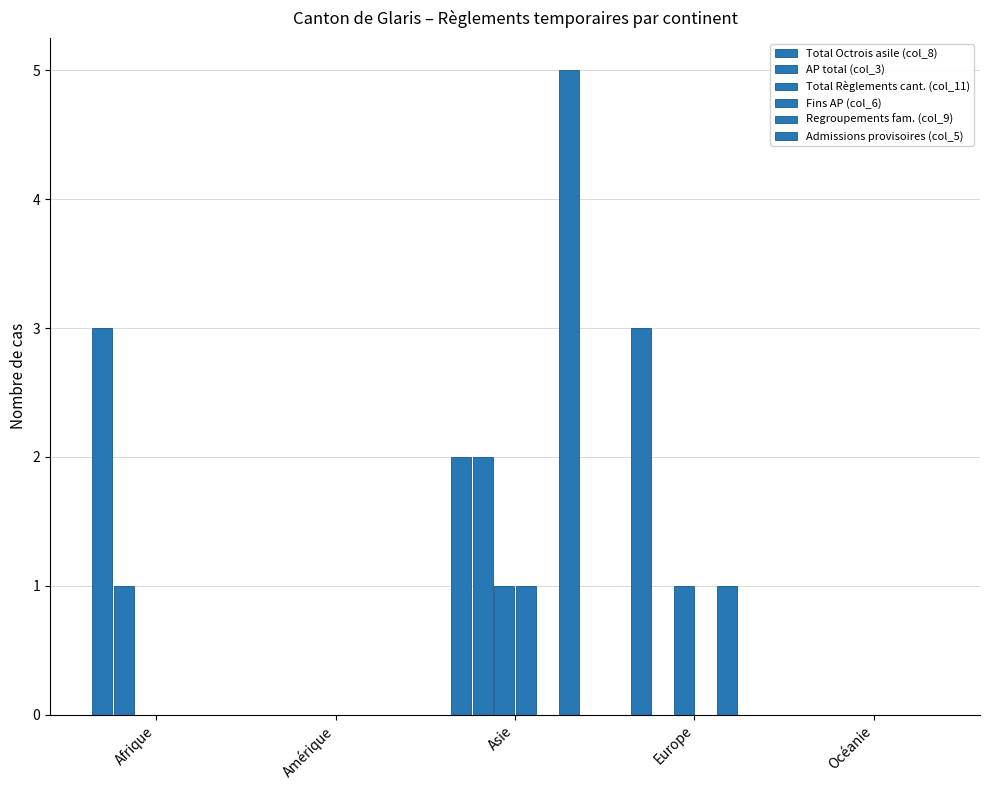

What is the label of the 1st bar from the left?

Afrique